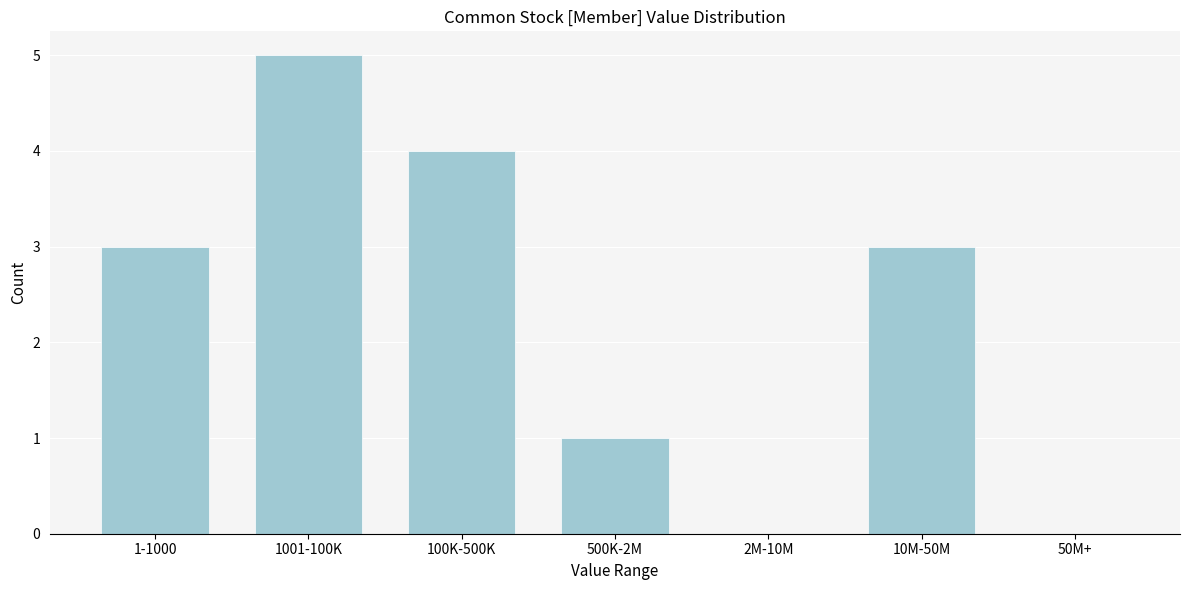

Reading left to right, extract all data points from this chart.

1-1000=3	1001-100K=5	100K-500K=4	500K-2M=1	2M-10M=0	10M-50M=3	50M+=0